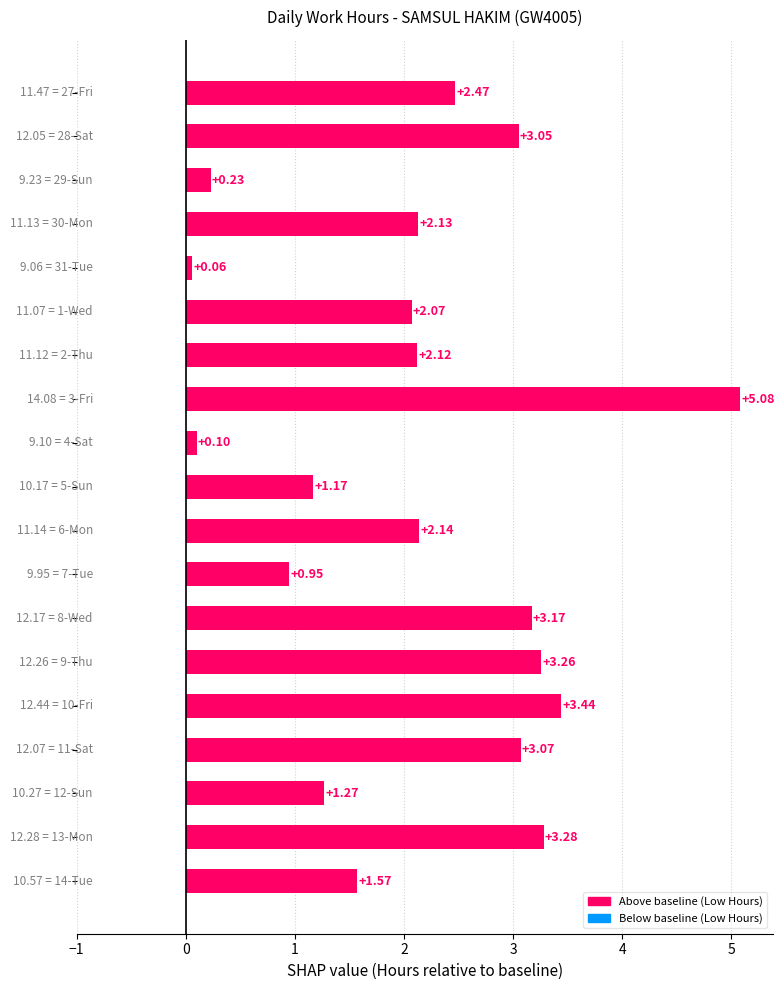

What is the difference between the maximum and second lowest values?

5.0